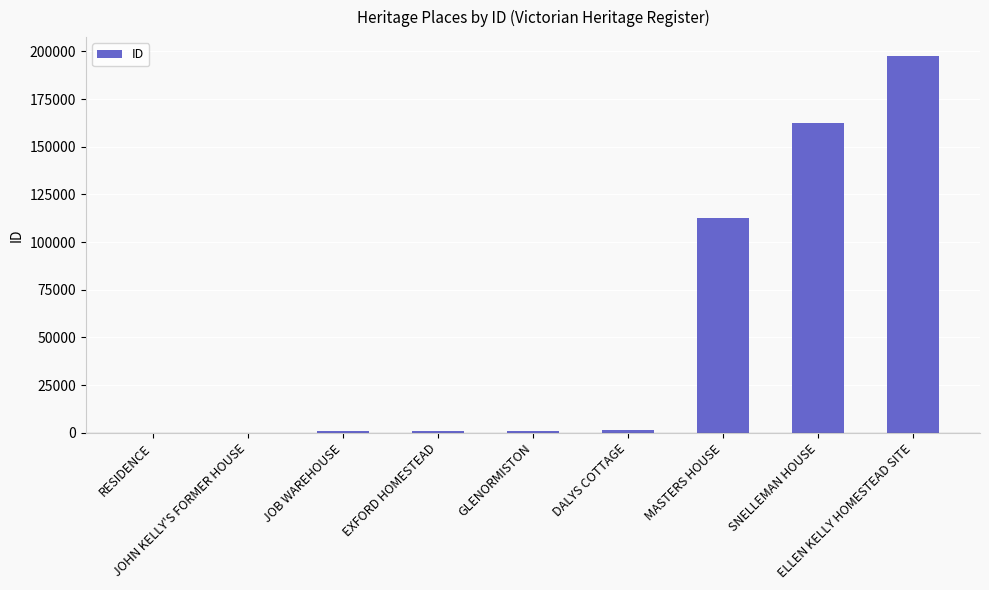

Are the bars horizontal?

No